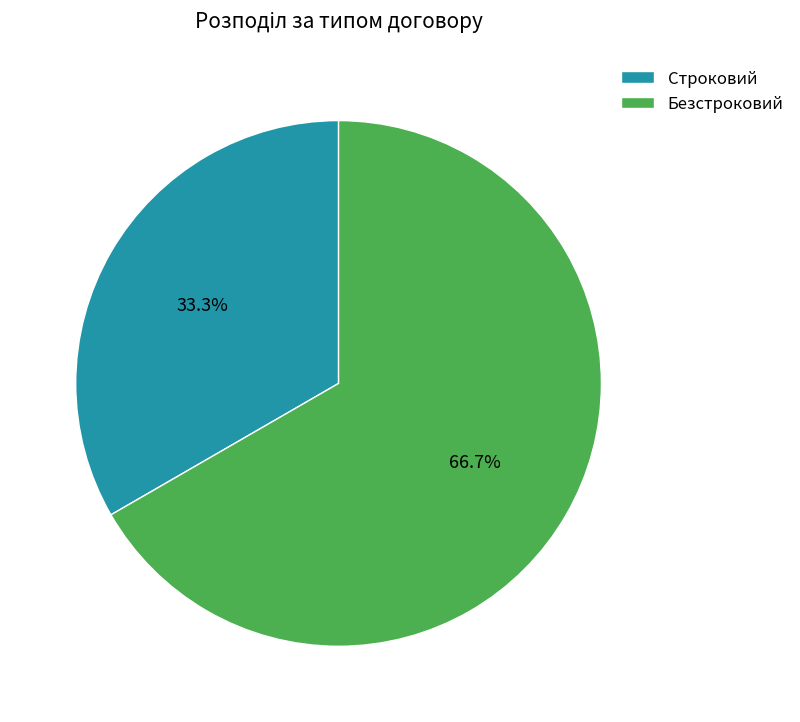

Which slice represents more than half of the pie?

Безстроковий